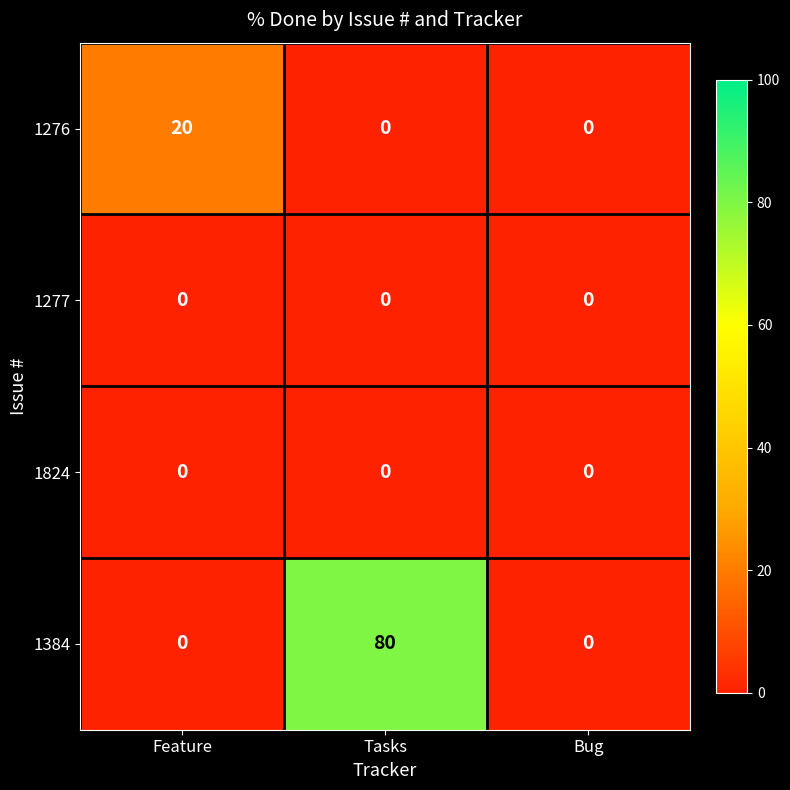

The value of 1384 at Tasks is 80. True or false?

True